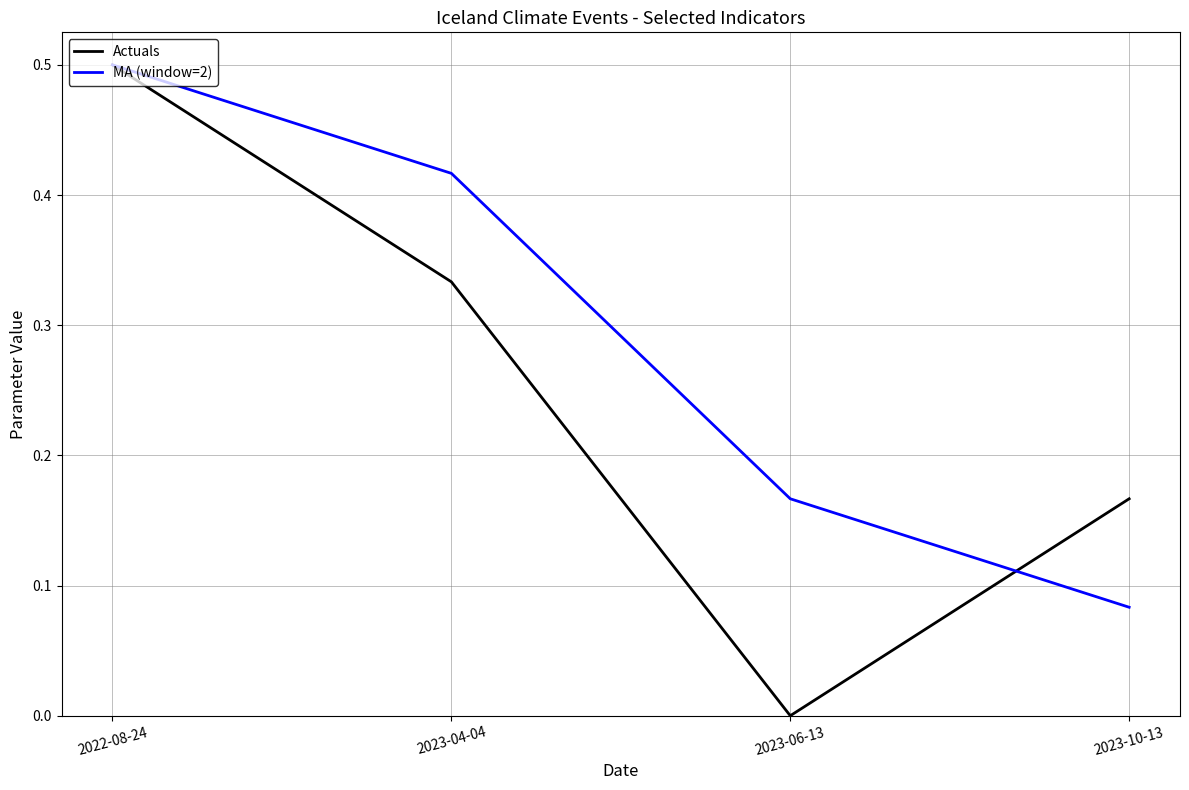

Is the value of Actuals at 2023-10-13 greater than the value of MA (window=2) at 2022-08-24?

No